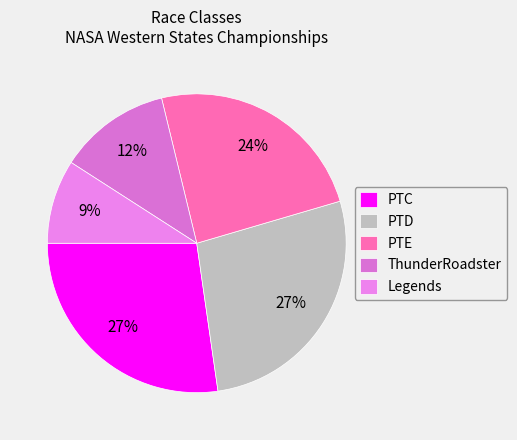

To the nearest percent, what is the difference between the PTE and Legends slice percentages?

15%